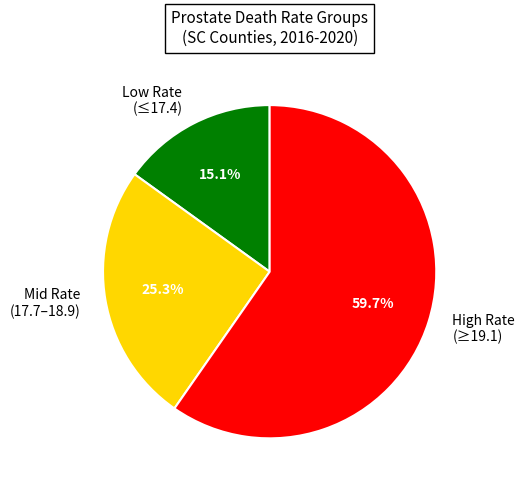

Rank the categories by value from highest to lowest.

High Rate (≥19.1), Mid Rate (17.7–18.9), Low Rate (≤17.4)